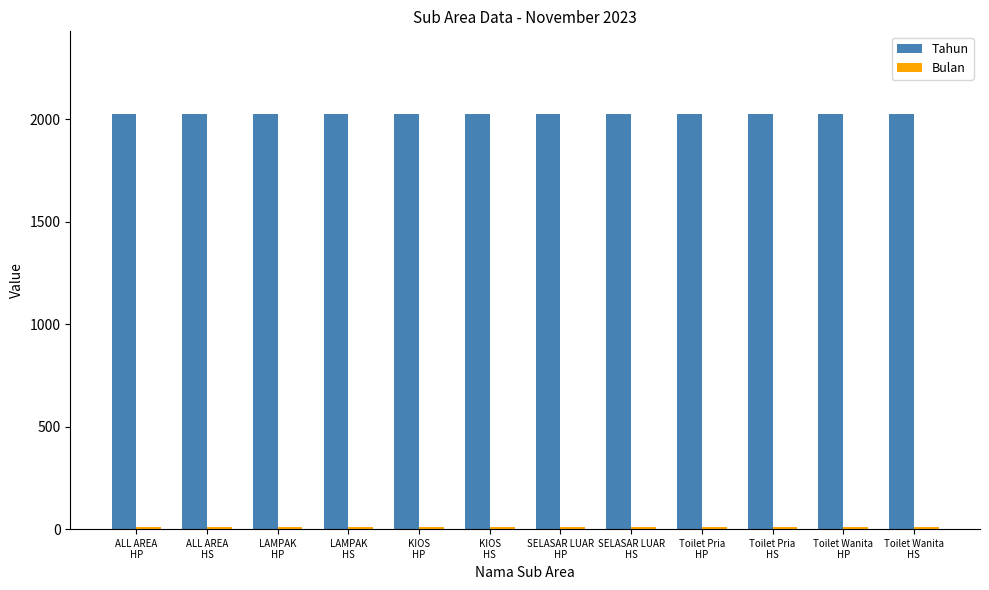

At how many categories does at least one series exceed 1973?

12